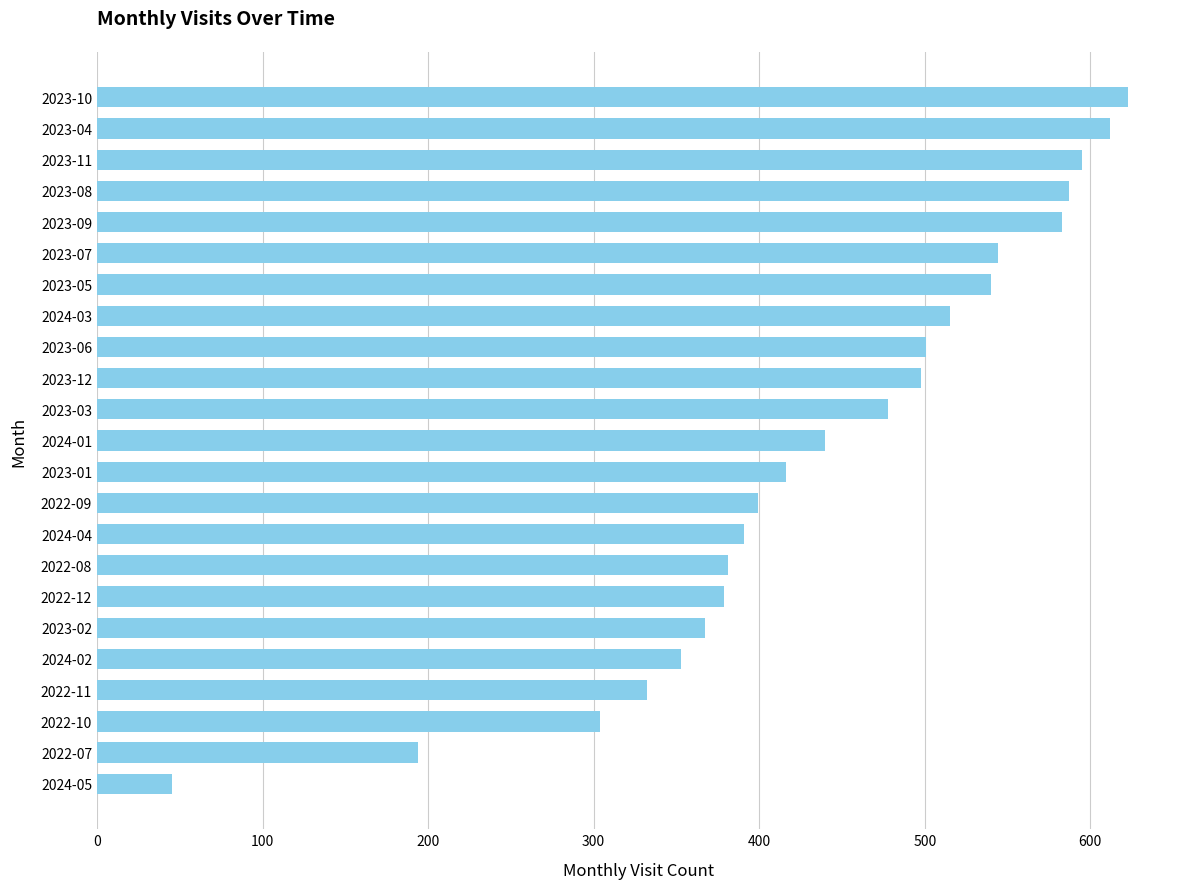

What is the smallest value displayed?

45